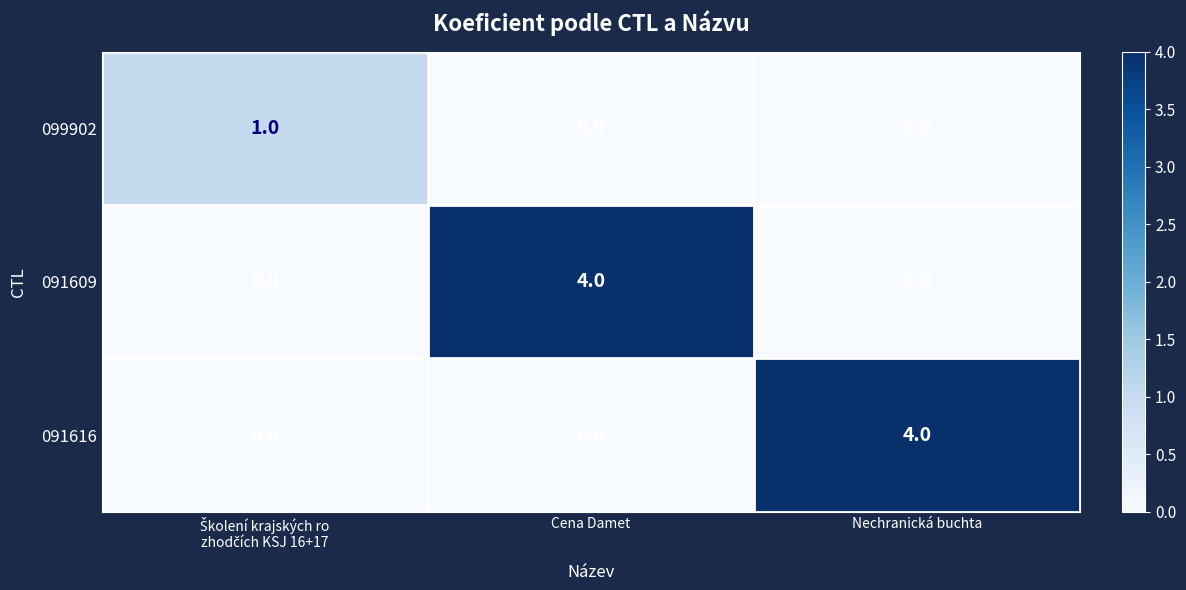

At which label does 091609 reach its peak?

Cena Damet